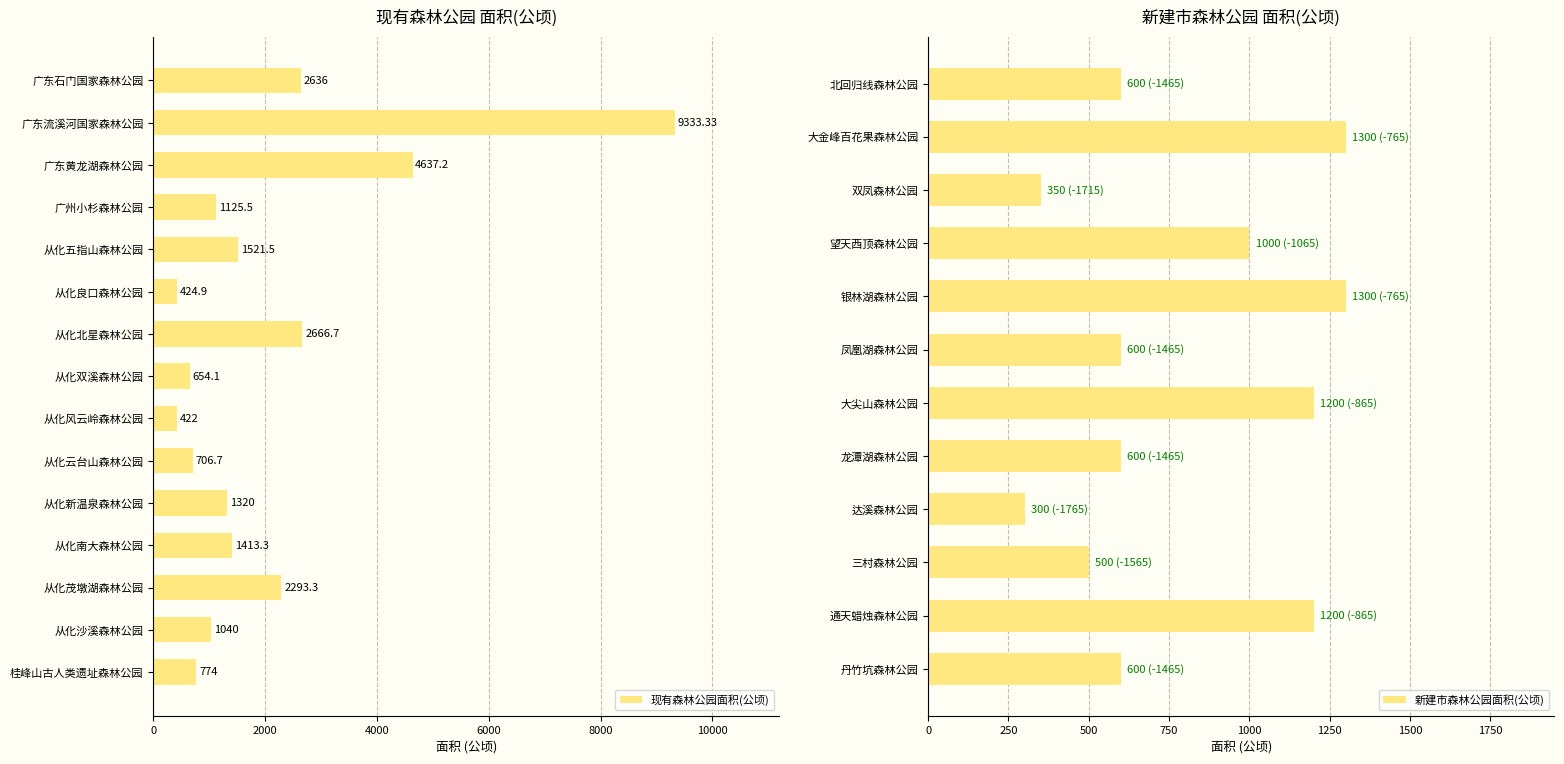

What is the change in value from 从化北星森林公园 to 从化风云岭森林公园?

-2244.7